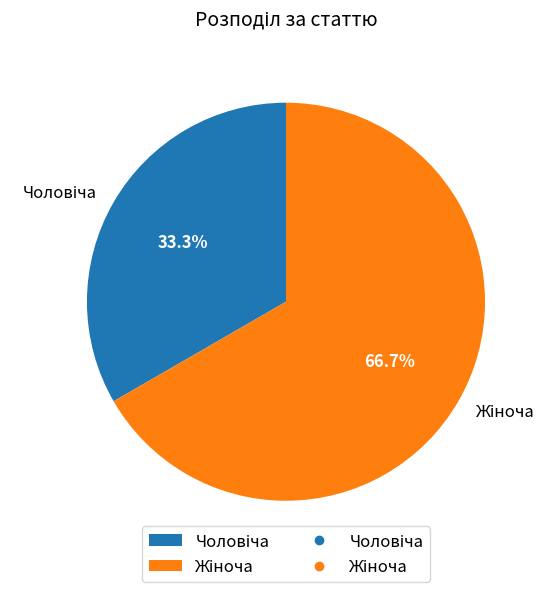

True or false: Чоловіча accounts for 33% of the total.

True